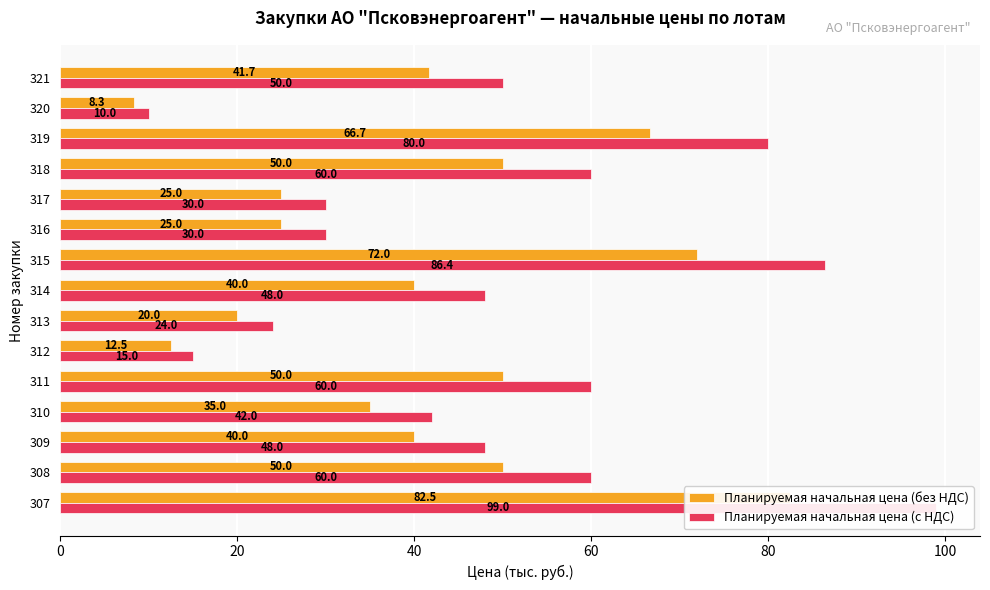

What is the lowest value of the Планируемая начальная цена (с НДС) series?

10.0